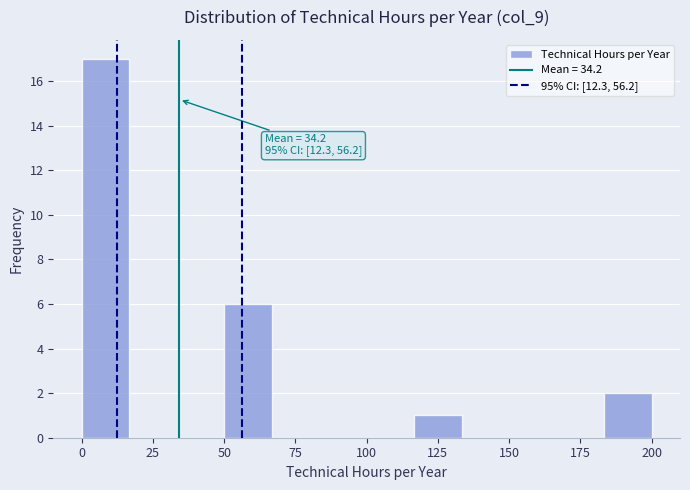

Around what value on the x-axis is the tallest bar? Give the approximate position of its centre, as read against the axis.

10